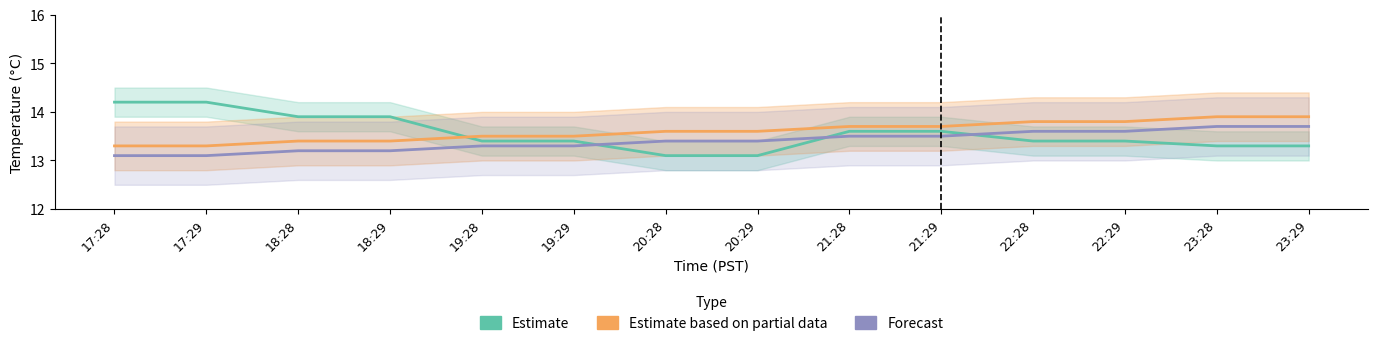

Which category has the lowest value in the Estimate series?

20:28